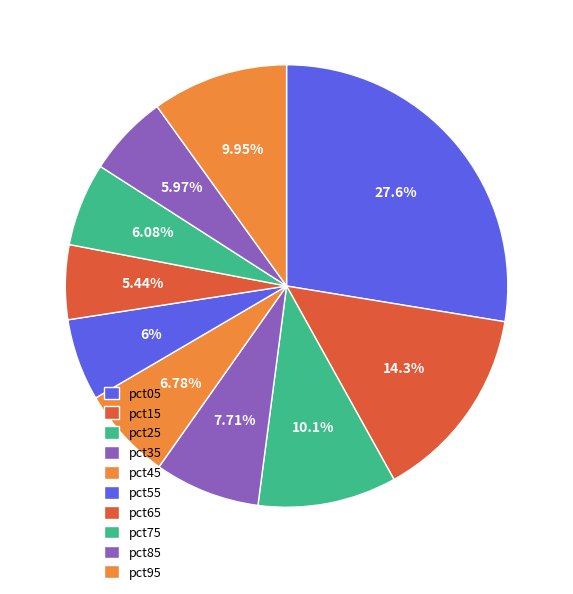

True or false: pct05 accounts for 28% of the total.

True